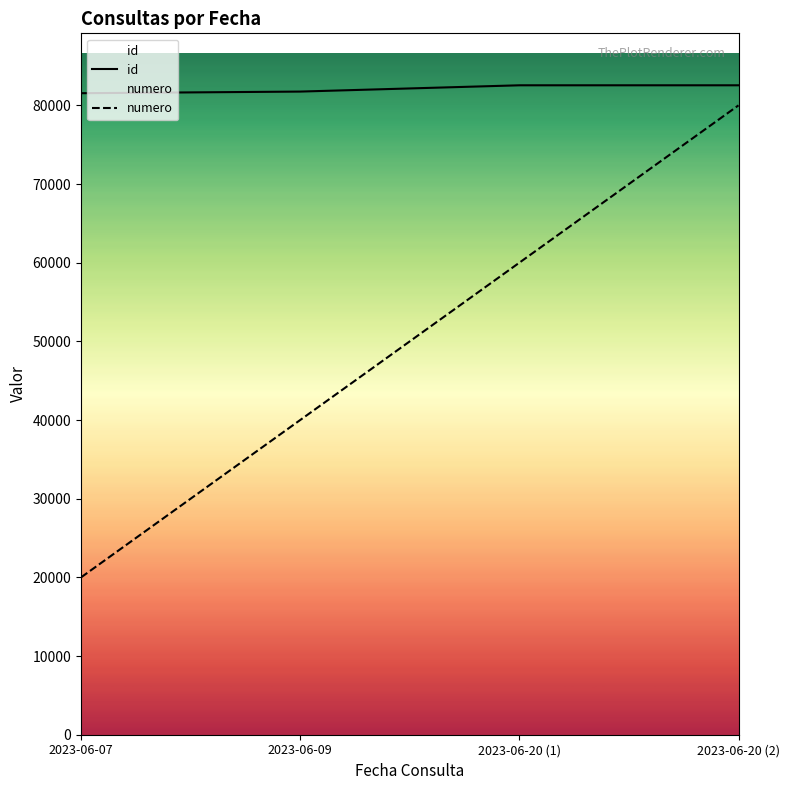

How many categories are shown in the chart?

4